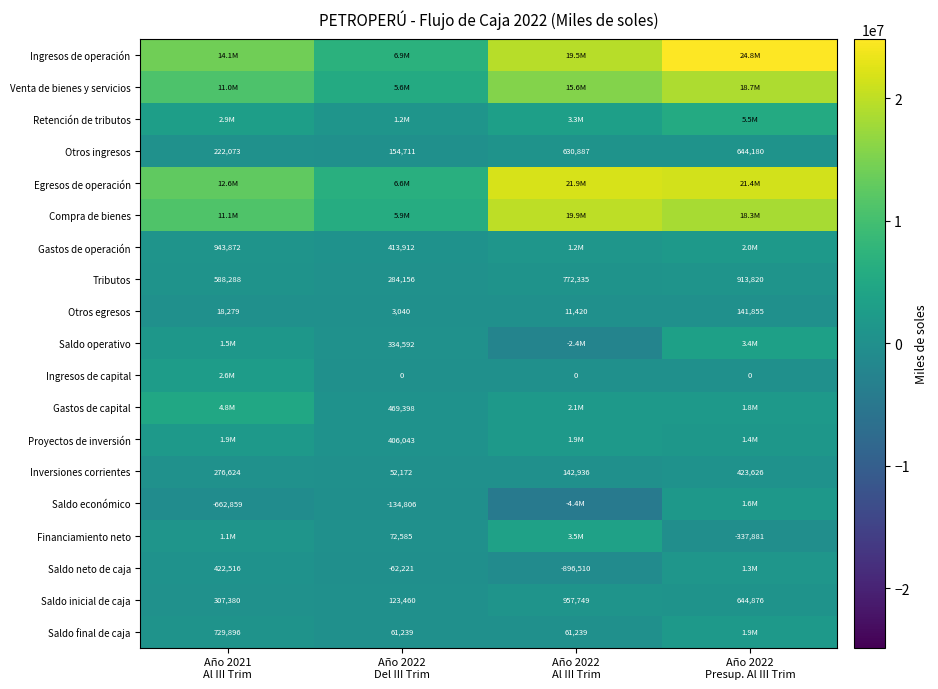

What is the total value across all series at Año 2022
Al III Trim?

83826302.4